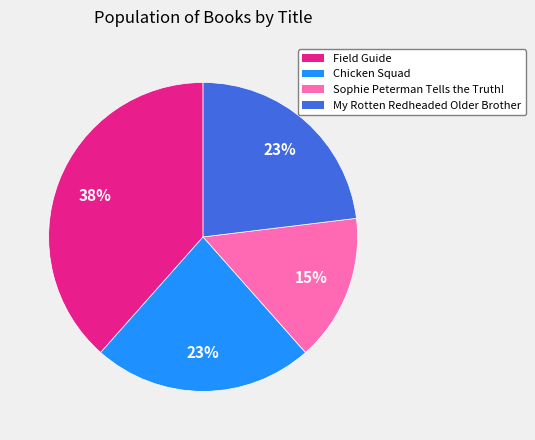

Which has a higher value, My Rotten Redheaded Older Brother or Sophie Peterman Tells the Truth!?

My Rotten Redheaded Older Brother